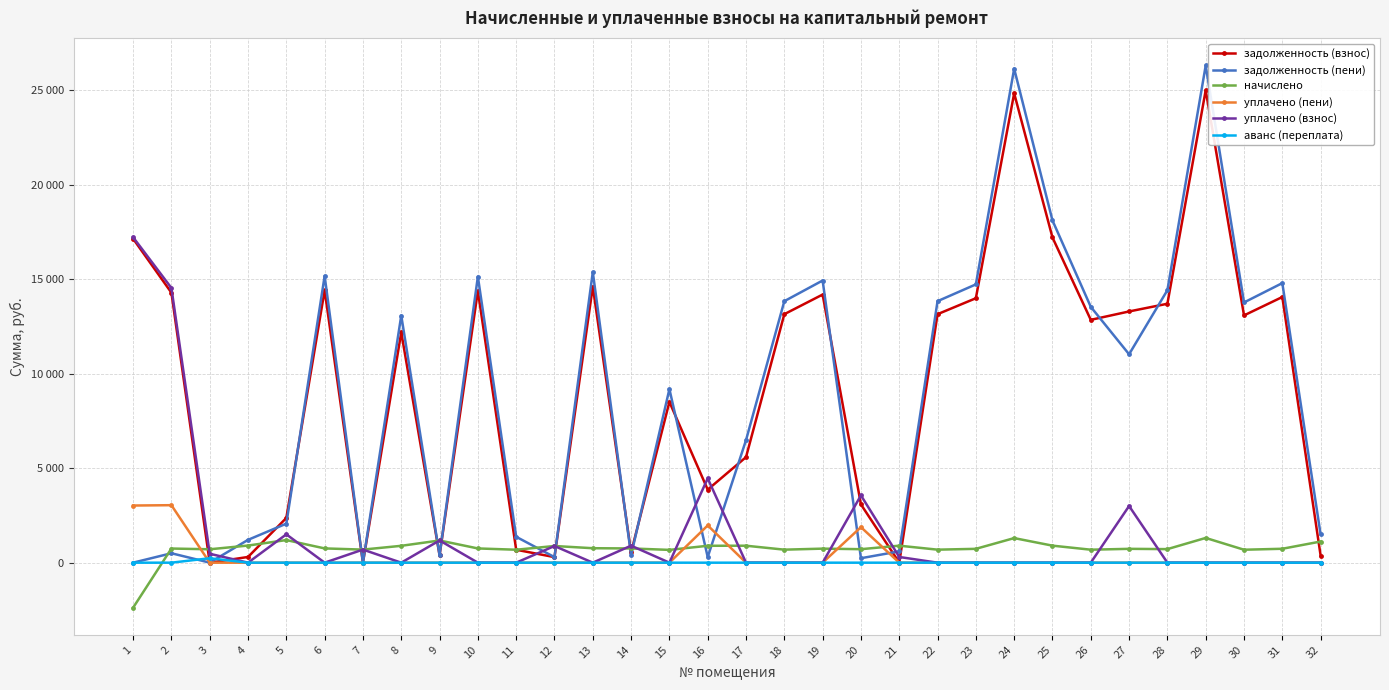

Where is уплачено (пени) nearest to the value 1522?

20